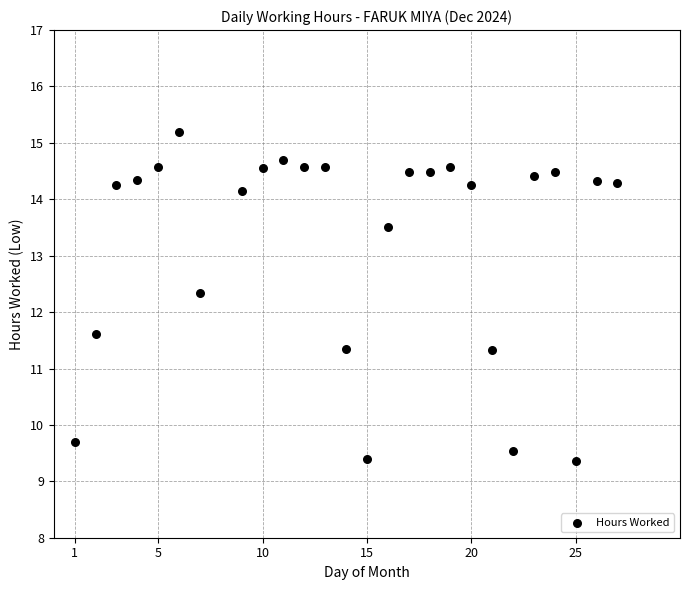

What is the range of X values (max minus min)?

26.0